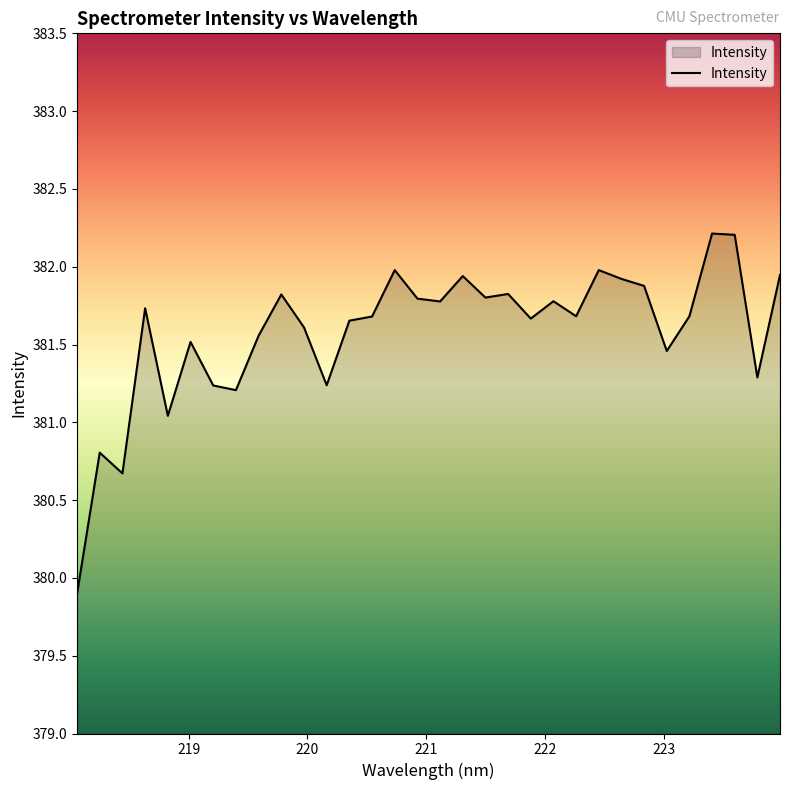

What is the smallest value displayed?

379.9